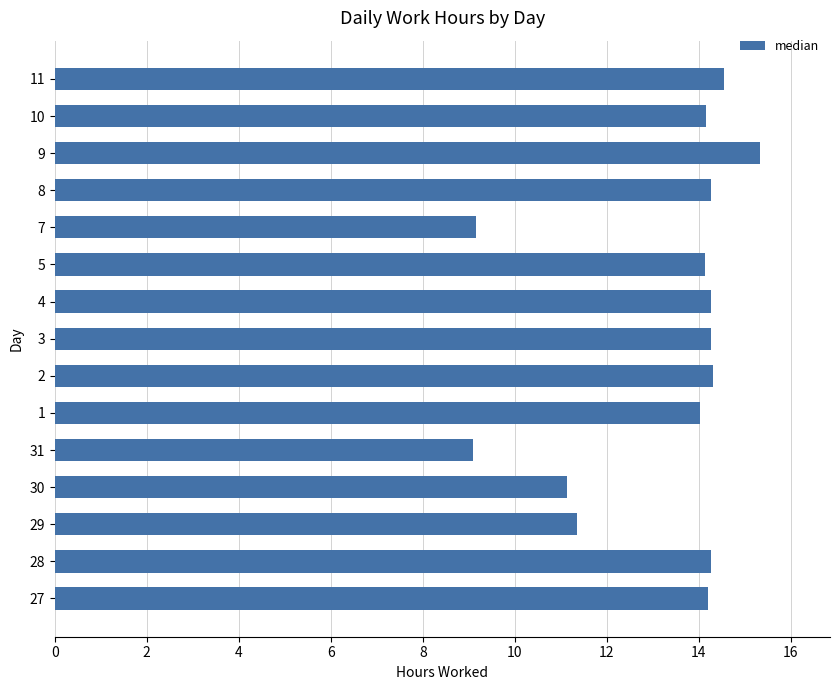

At which label is the value closest to 12?

29